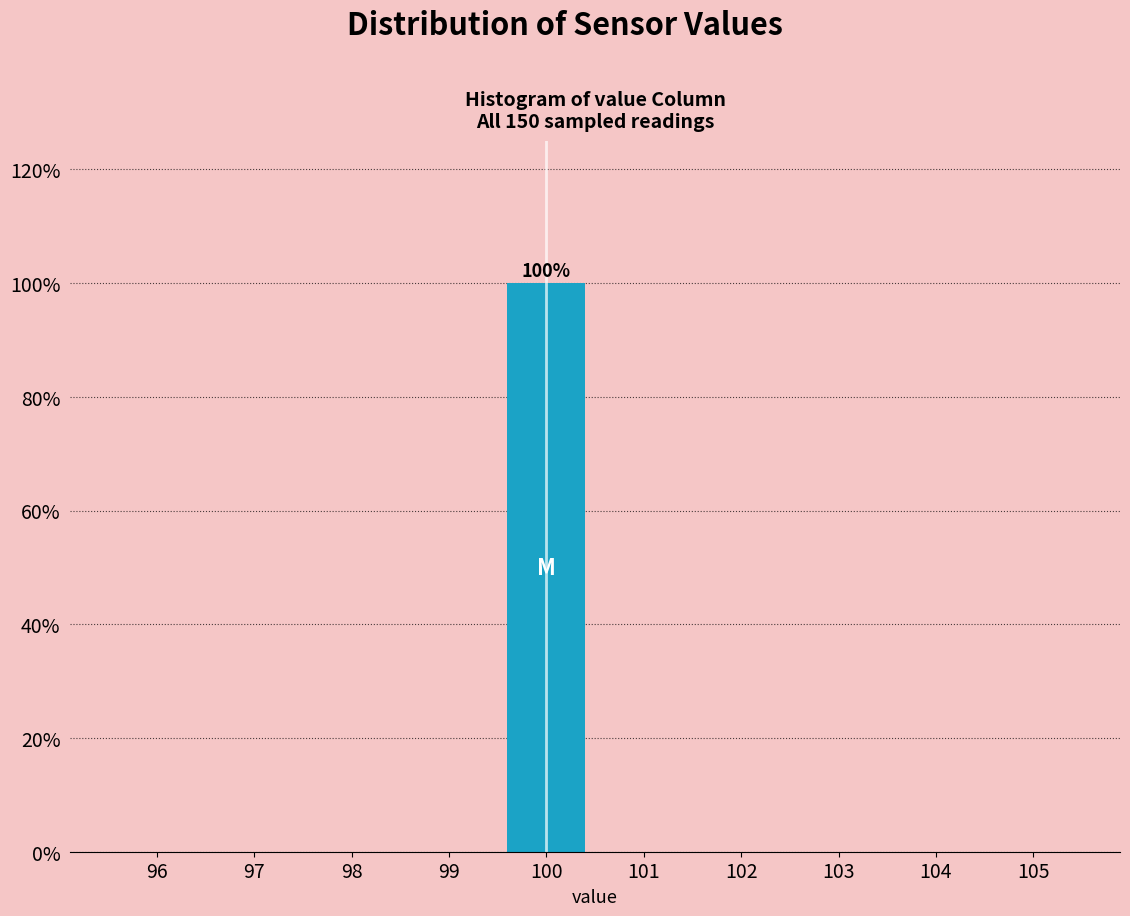

Which range on the x-axis has the tallest bar?

99.5 to 100.5